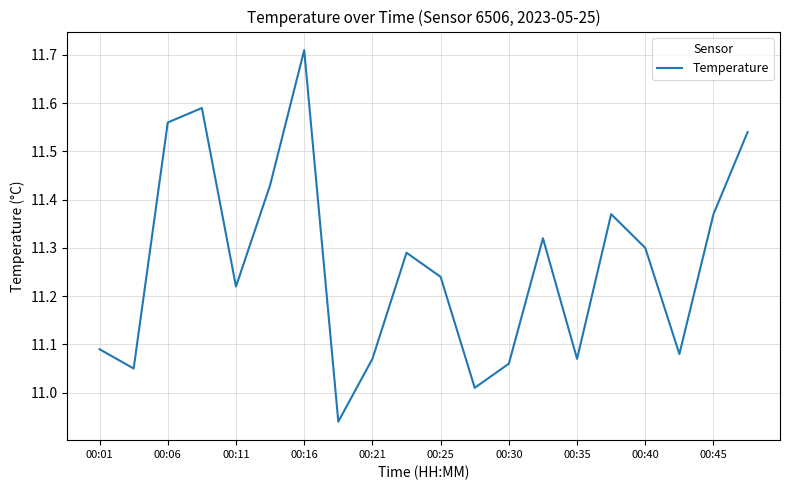

What is the difference between the maximum and minimum values?

0.8